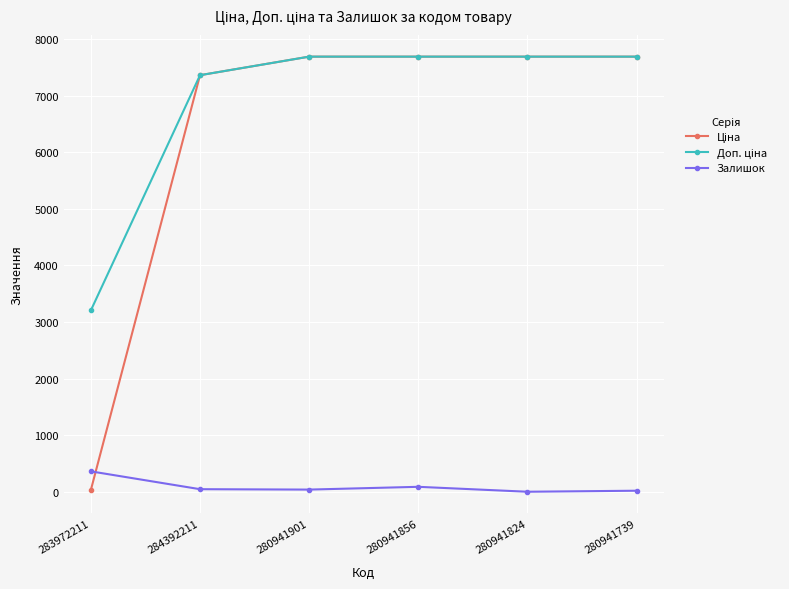

How many data points in Залишок are less than 45?

3